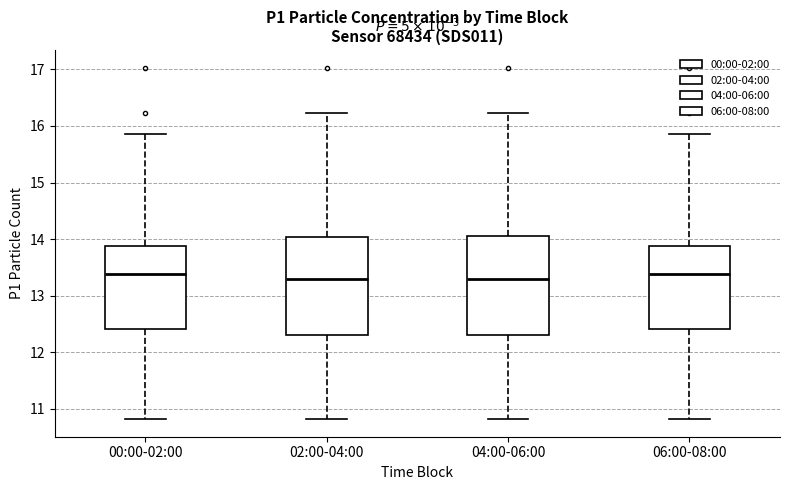

Reading left to right, read every box against the y-axis: the position of its median line, the range the box covers, and the ends of its whiskers. The values are not printed on the chart, so give them approximately, as read against the axis.

00:00-02:00: median 13.4, box 12.4 to 13.9, whiskers 10.8 to 15.9
02:00-04:00: median 13.3, box 12.3 to 14.0, whiskers 10.8 to 16.2
04:00-06:00: median 13.3, box 12.3 to 14.1, whiskers 10.8 to 16.2
06:00-08:00: median 13.4, box 12.4 to 13.9, whiskers 10.8 to 15.9